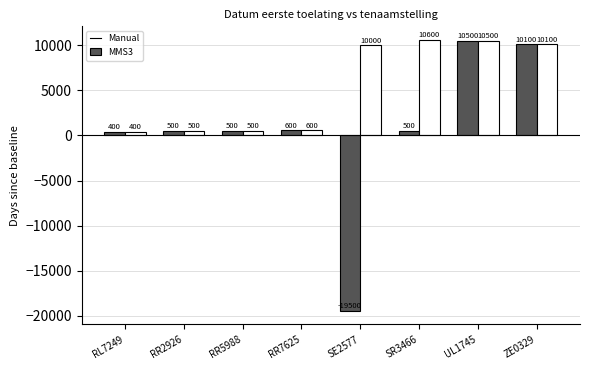

At which category is the sum across all series the highest?

UL1745